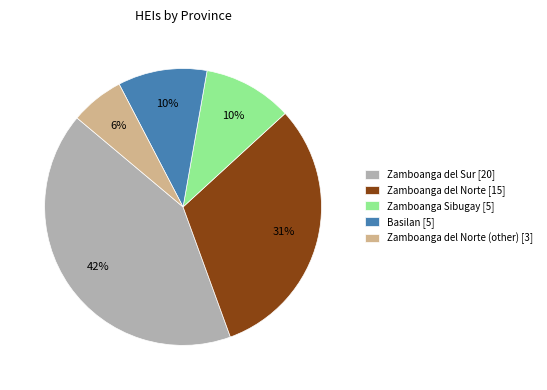

Is the sum of Zamboanga Sibugay [5] and Zamboanga del Sur [20] greater than half?

Yes